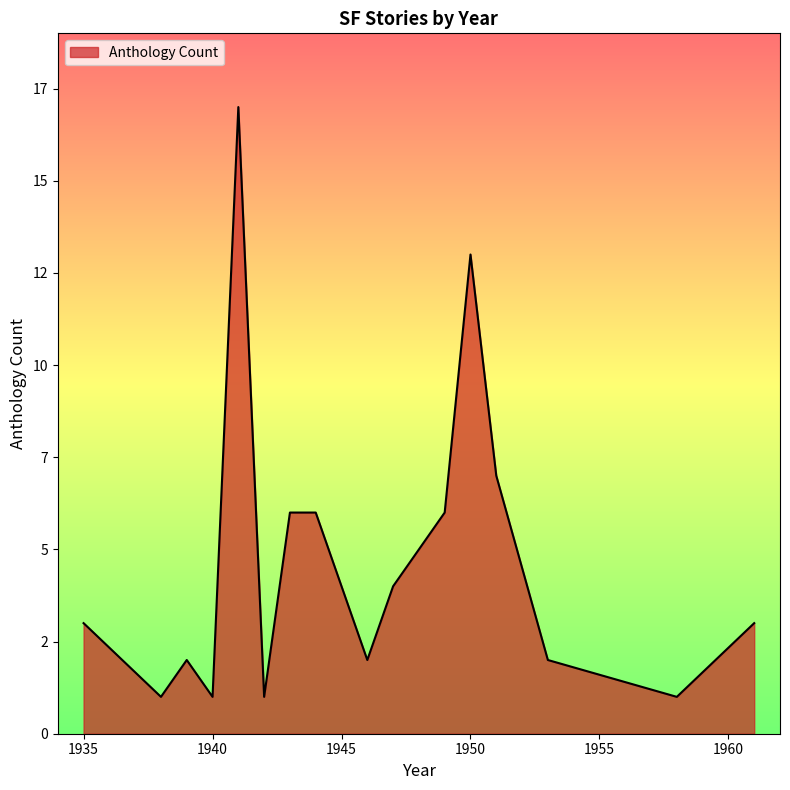

Does the chart have visible grid lines?

No